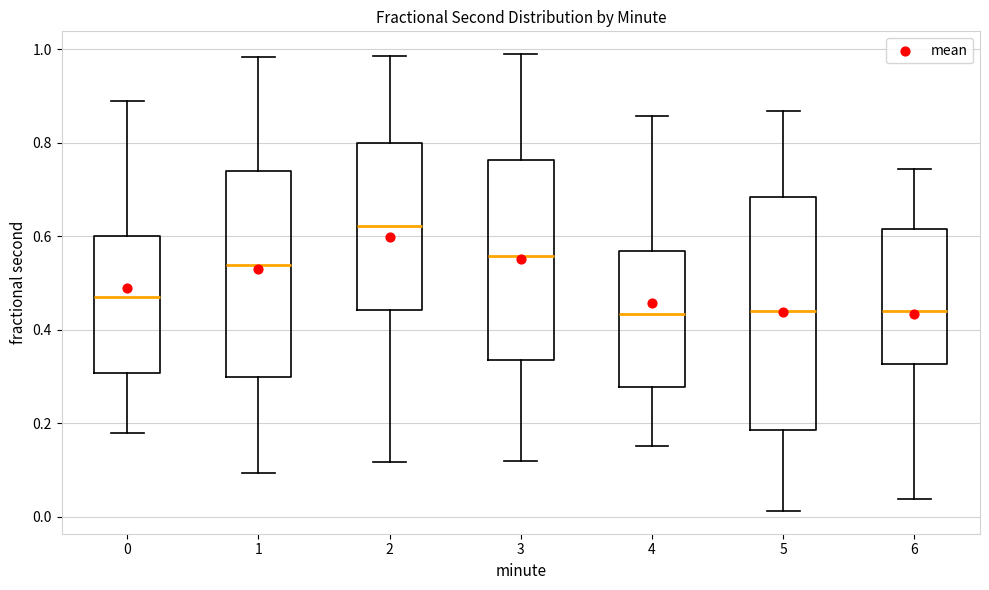

Reading left to right, transcribe this box plot: for each box, give where its median line is, the range the box spans, and where its two whiskers end, as read against the y-axis. The values are not printed on the chart, so give them approximately, as read against the axis.

0: median 0.48, box 0.30 to 0.60, whiskers 0.18 to 0.88
1: median 0.54, box 0.30 to 0.74, whiskers 0.10 to 0.98
2: median 0.62, box 0.44 to 0.80, whiskers 0.12 to 0.98
3: median 0.56, box 0.34 to 0.76, whiskers 0.12 to 0.98
4: median 0.44, box 0.28 to 0.56, whiskers 0.16 to 0.86
5: median 0.44, box 0.18 to 0.68, whiskers 0.02 to 0.86
6: median 0.44, box 0.32 to 0.62, whiskers 0.04 to 0.74